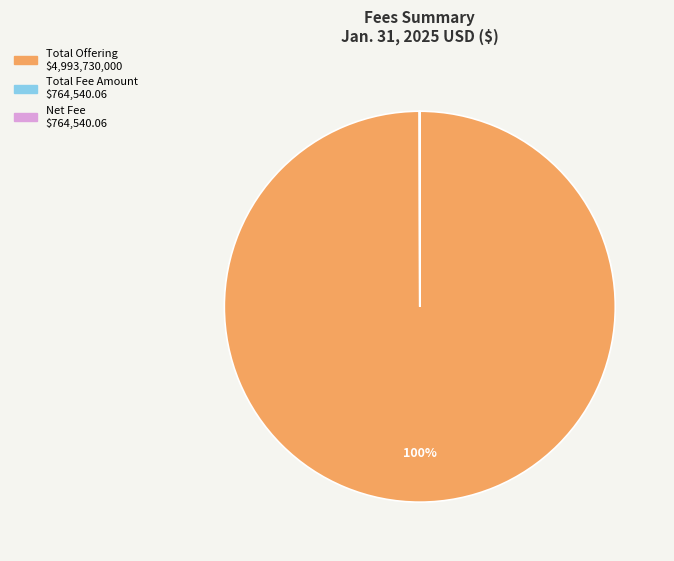

To the nearest percent, what is the average slice percentage?

33%